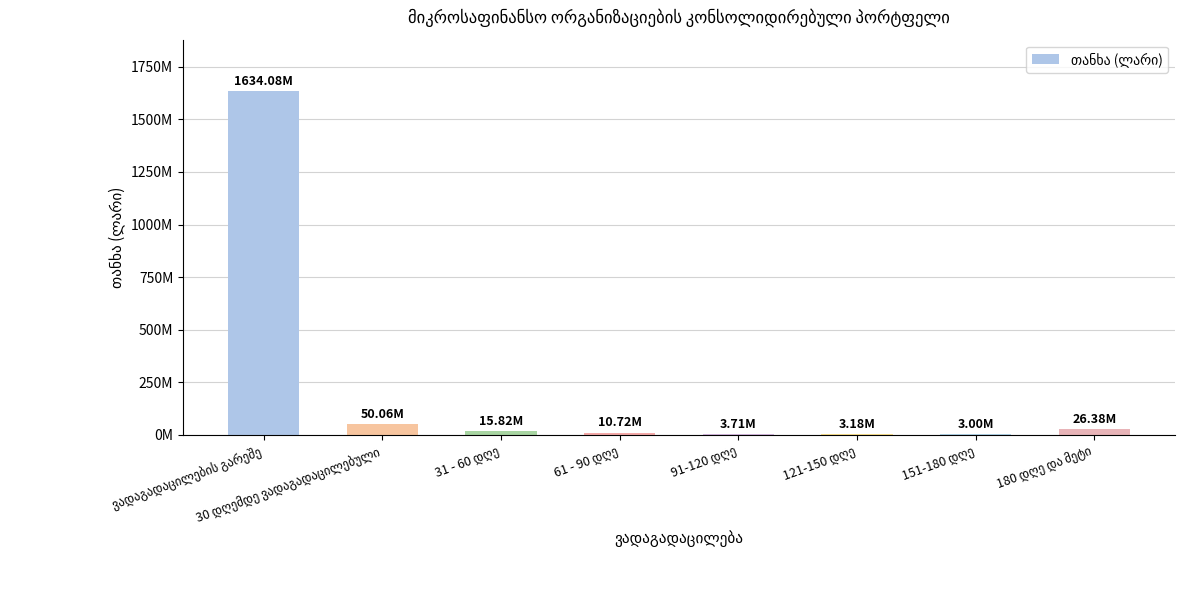

Where does the data first go above 15816064?

ვადაგადაცილების გარეშე